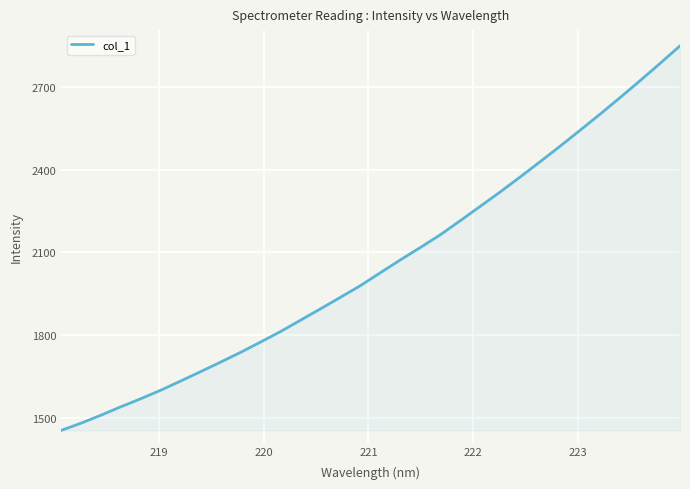

What is the minimum value shown in the chart?

1455.4